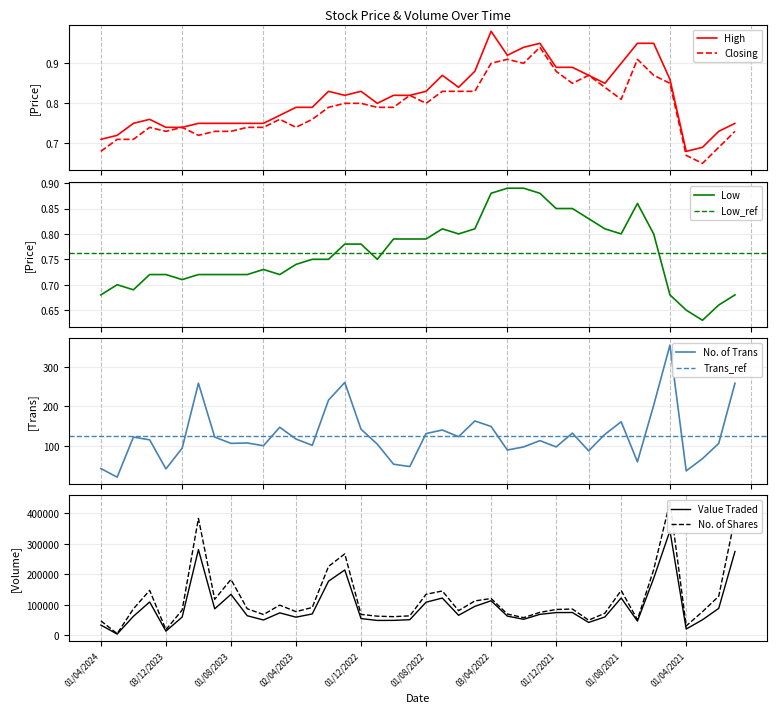

True or false: High and Value Traded intersect in this chart.

False